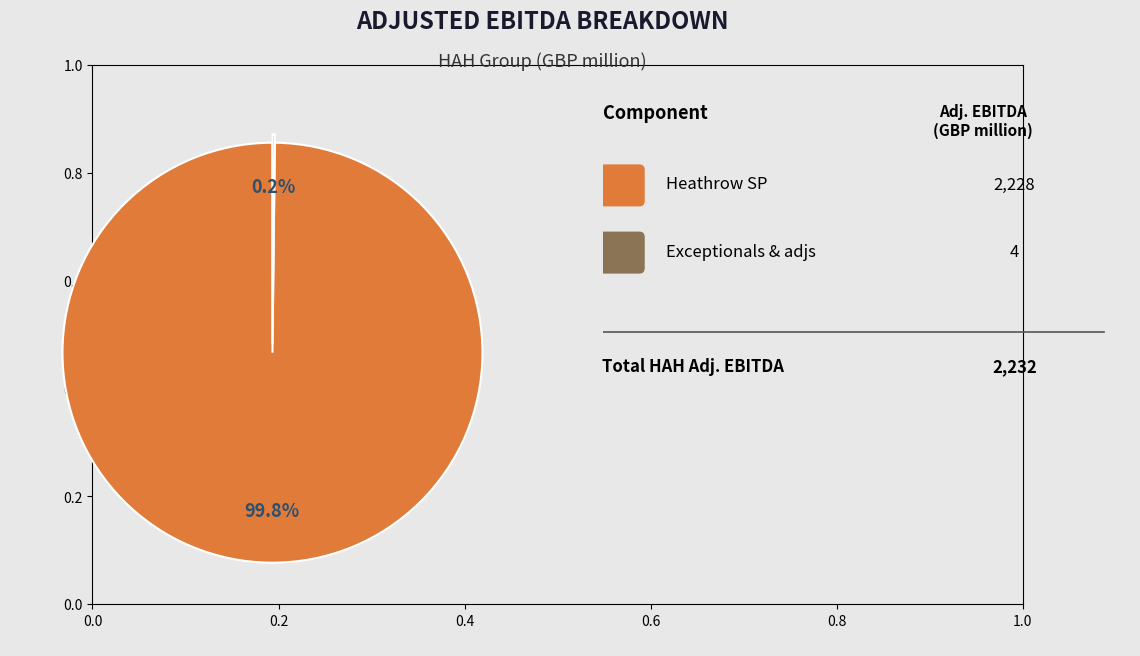

Is there any slice that represents more than half of the pie?

Yes